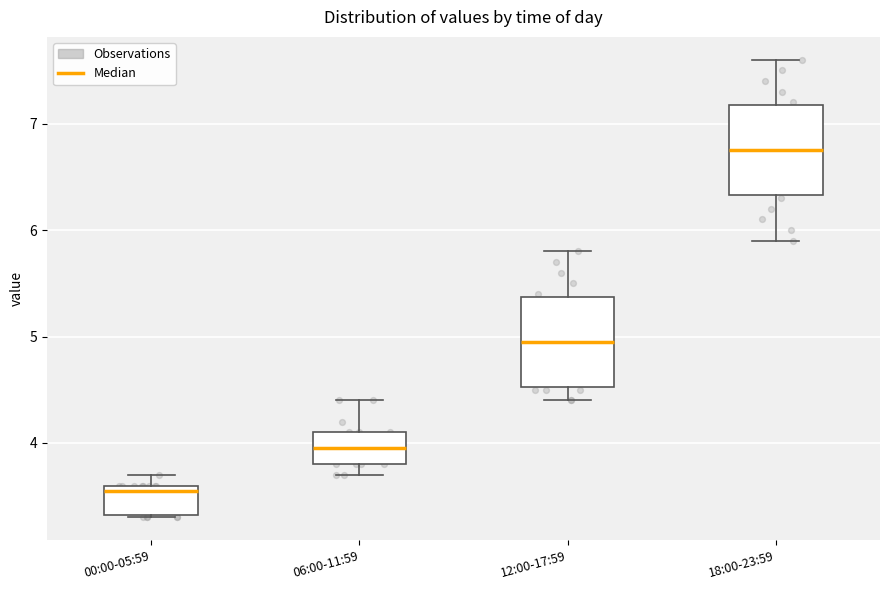

Which box has the highest median line?

18:00-23:59